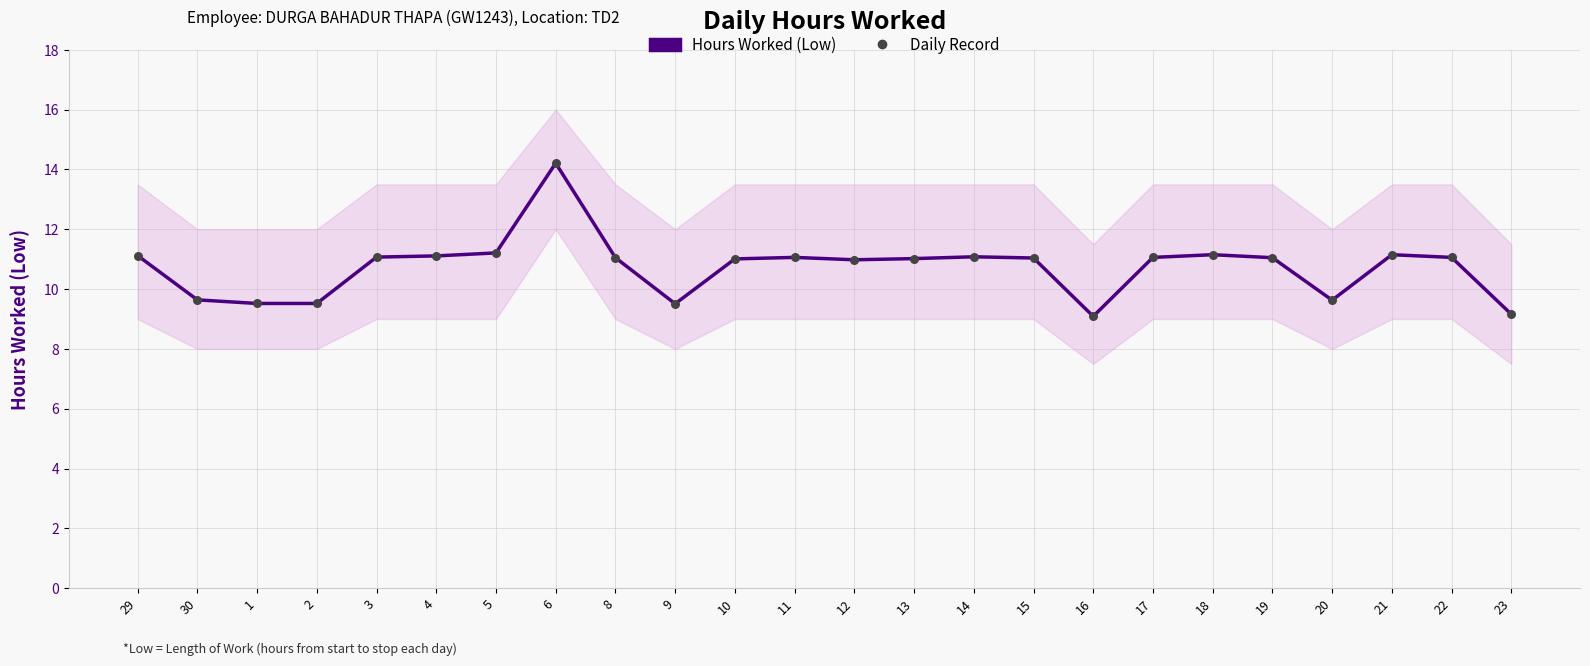

What is the total value across all series at 14?

22.2